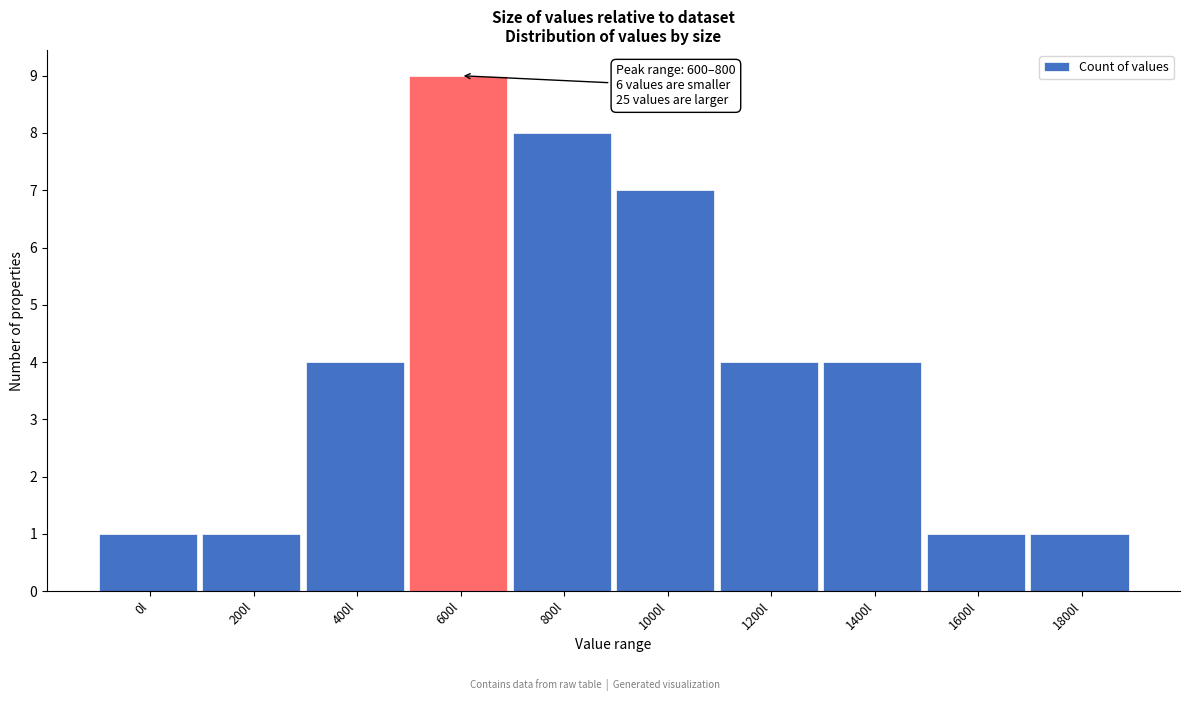

Reading right to left, list all the values displayed in this chart.

1800l=1	1600l=1	1400l=4	1200l=4	1000l=7	800l=8	600l=9	400l=4	200l=1	0l=1